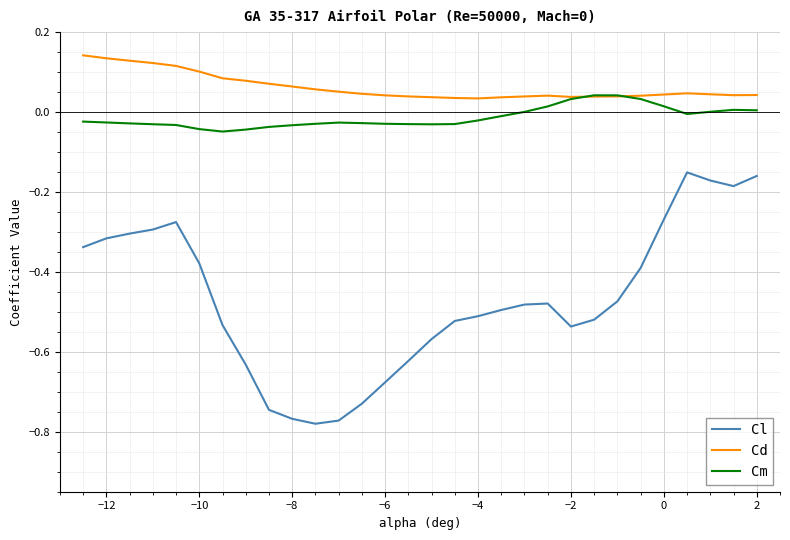

True or false: Cd has more than 0 points higher than both neighbors.

True